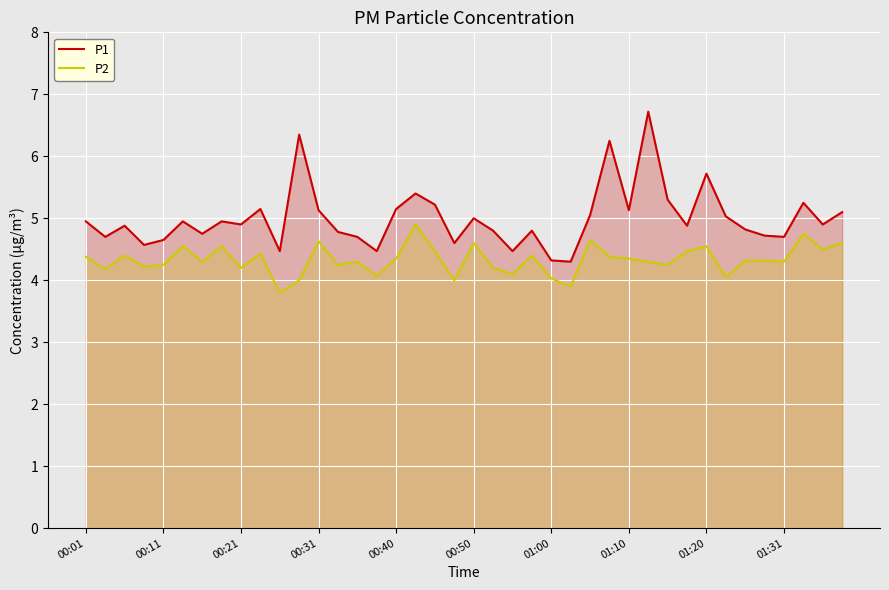

Between 13 and 38, which series saw the biggest shift?

P2